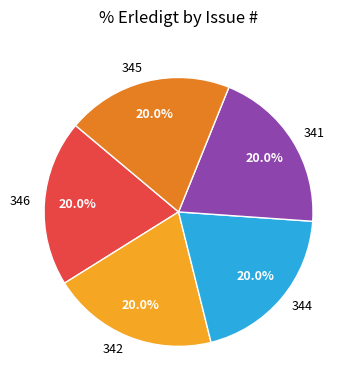

Is 341 the majority of the pie?

No